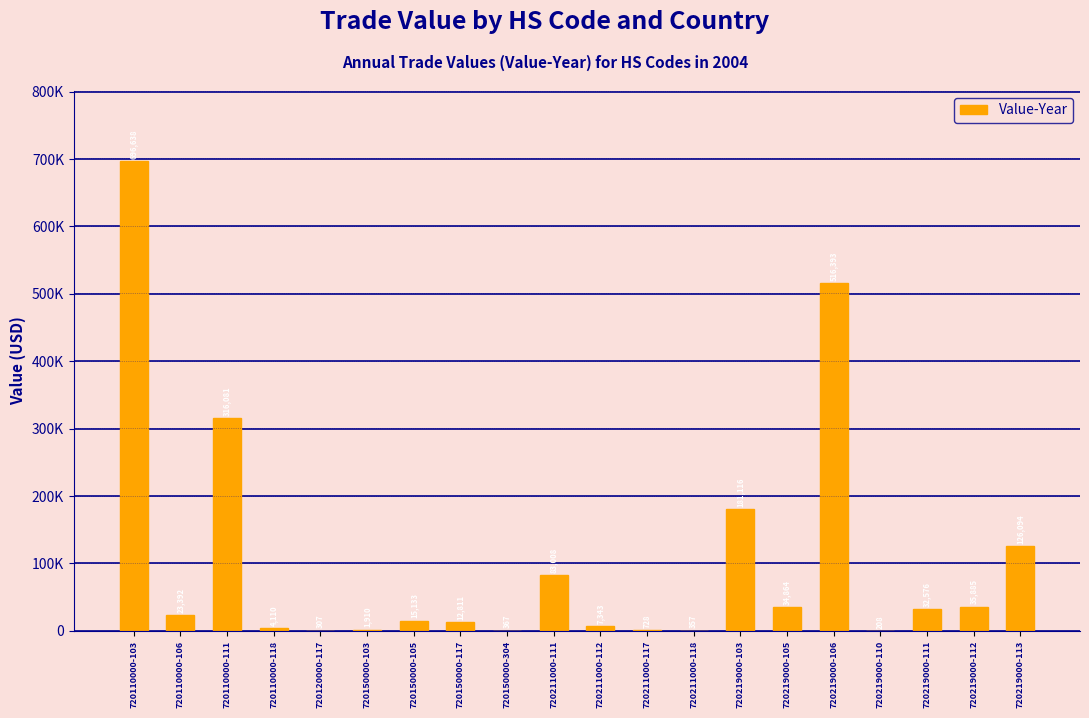

Which label corresponds to the smallest value in the chart?

720219000-110